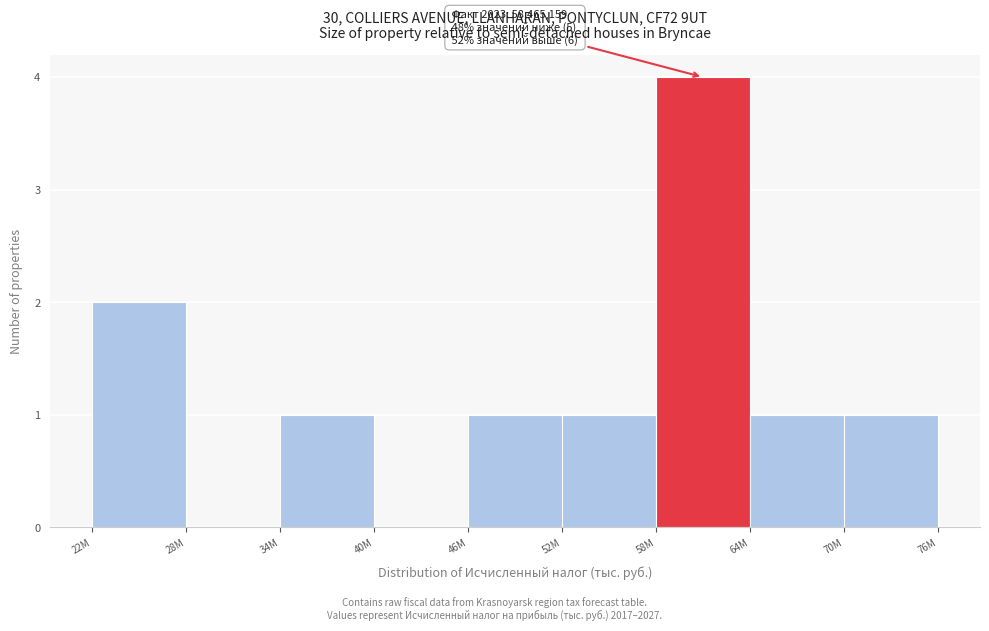

Reading left to right, transcribe all the data shown in this chart.

22M=2	28M=0	34M=1	40M=0	46M=1	52M=1	58M=4	64M=1	70M=1